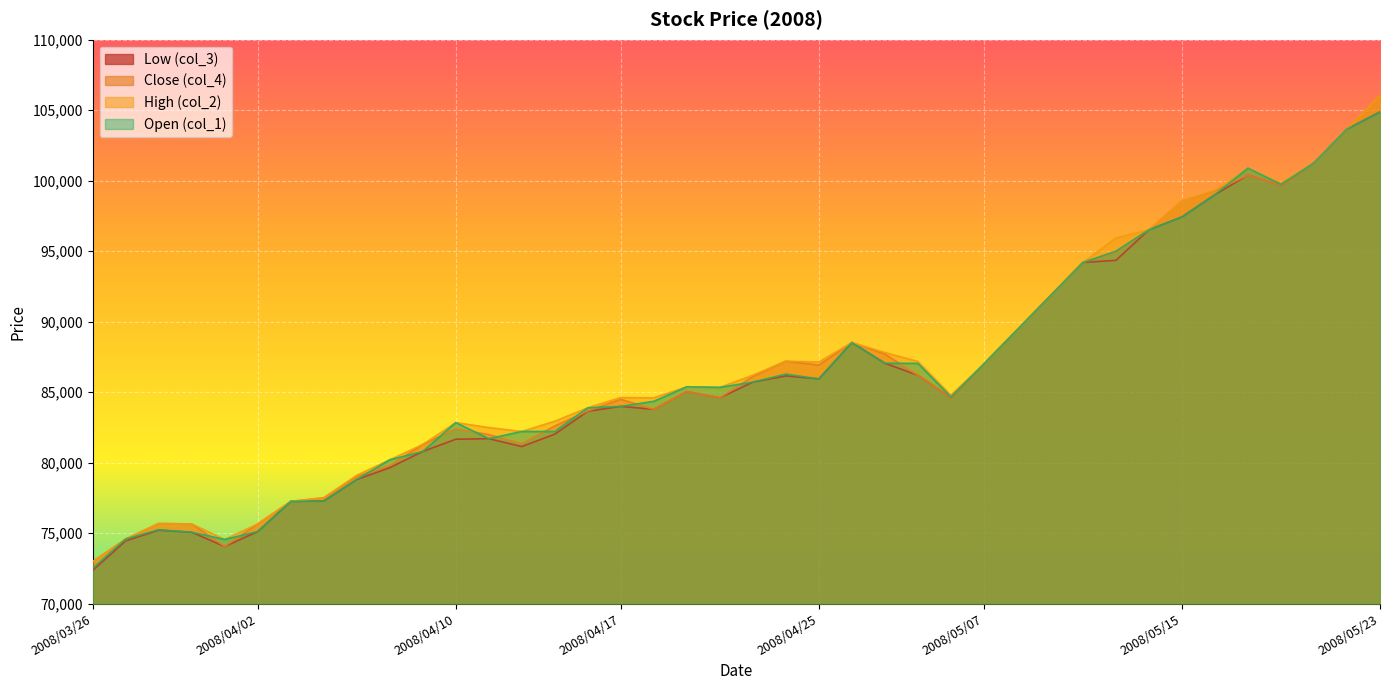

How many interior local valleys does the col_4 series have?

7